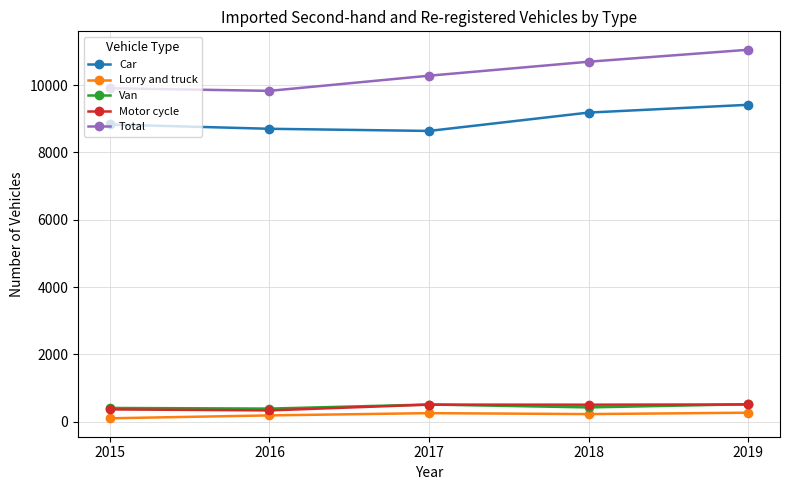

What is the value of the Motor cycle point at the 1st from the left?

370